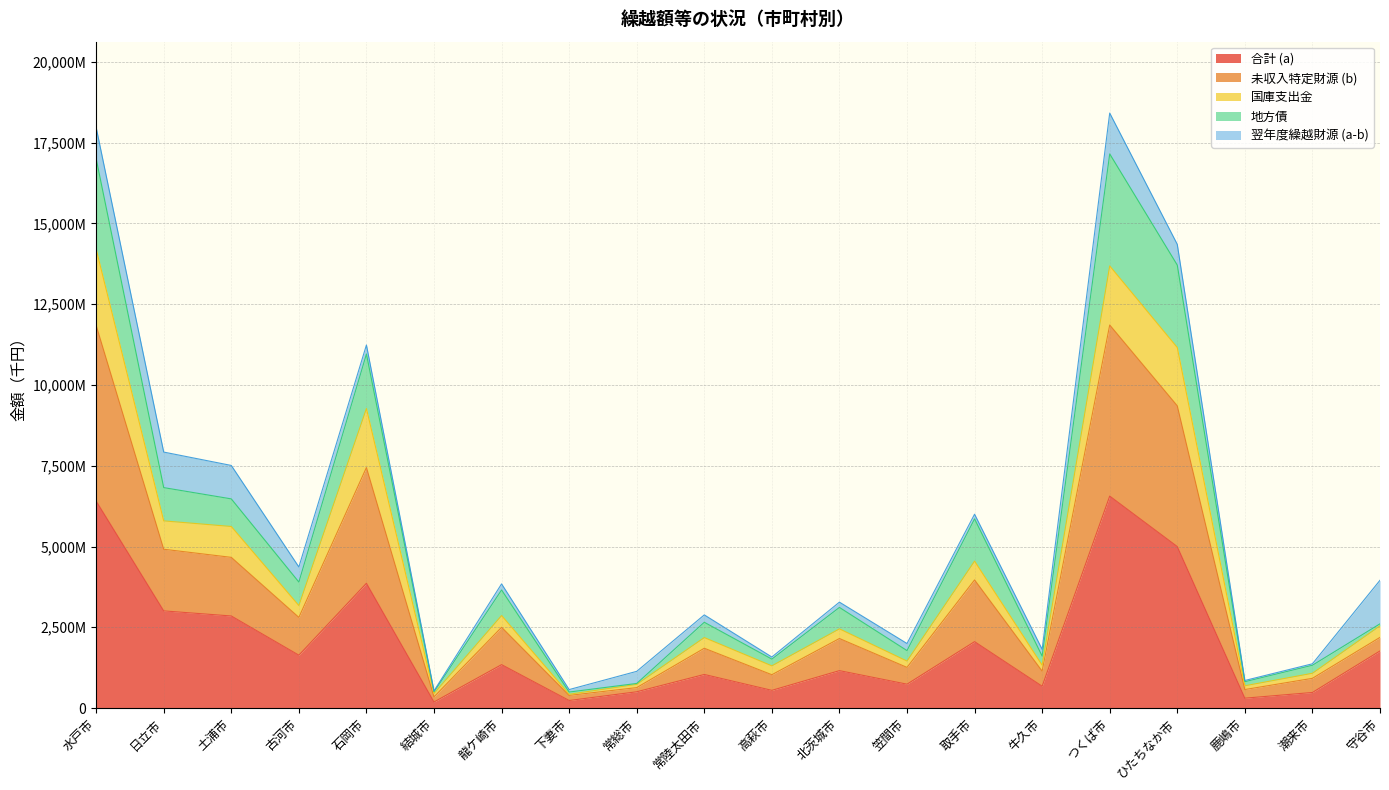

How many data points in 合計 (a) are above 1343675?

9